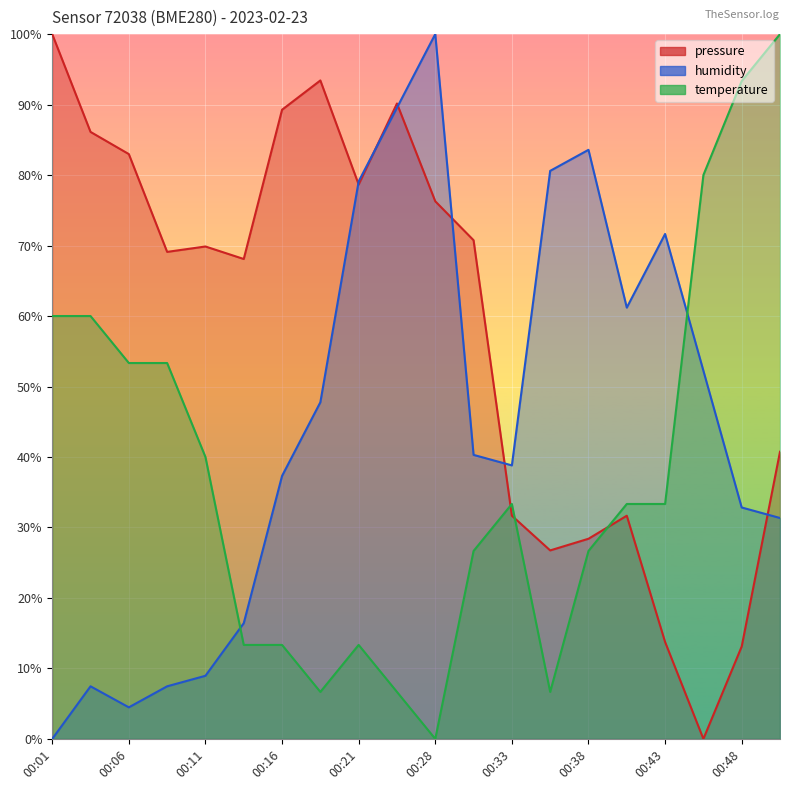

Rank the series by their average value, from highest to lowest.

pressure, humidity, temperature